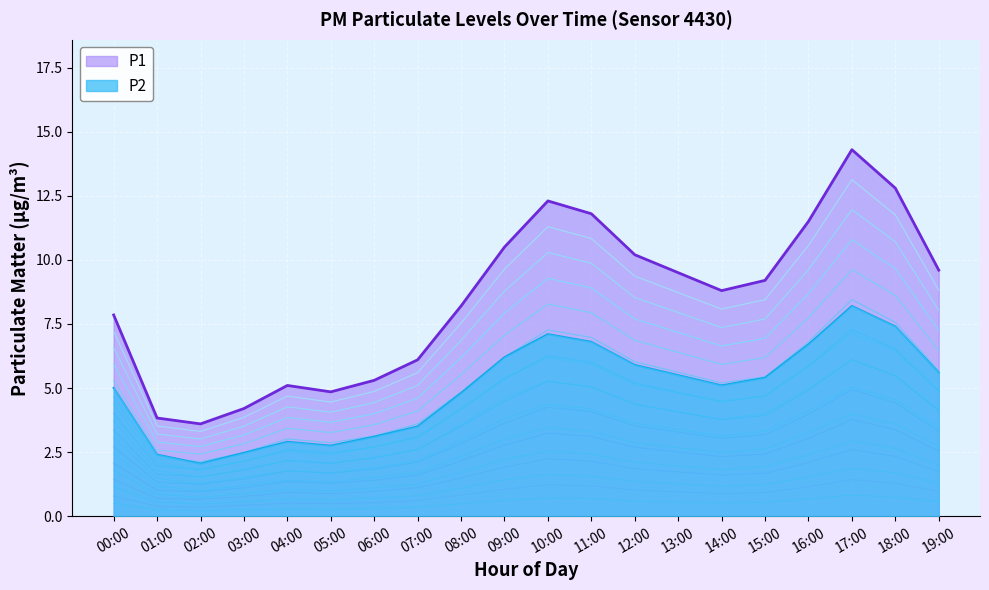

At which category does P1 reach its first local valley?

02:00